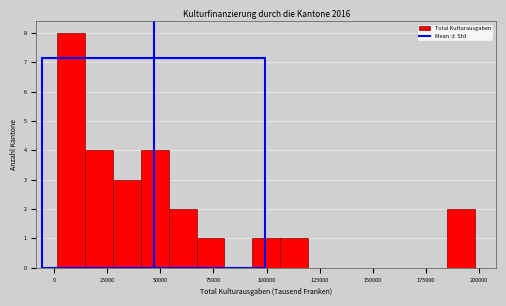

Around what value on the x-axis is the tallest bar? Give the approximate position of its centre, as read against the axis.

10000